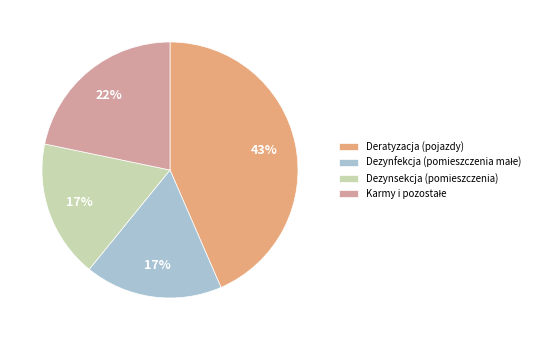

To the nearest percent, what portion does Deratyzacja (pojazdy) represent?

43%